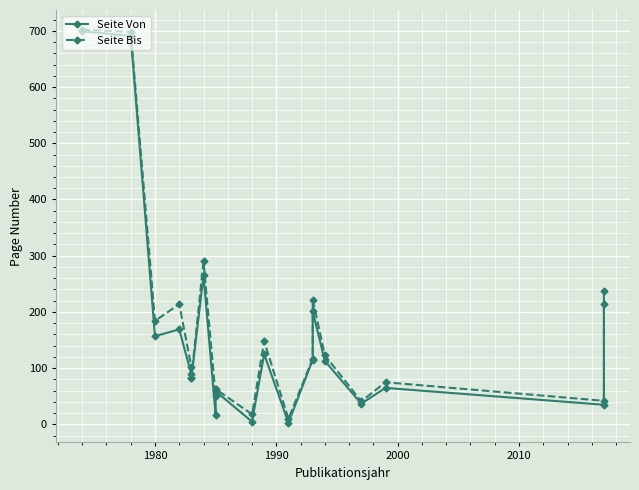

True or false: Seite Von and Seite Bis intersect in this chart.

False